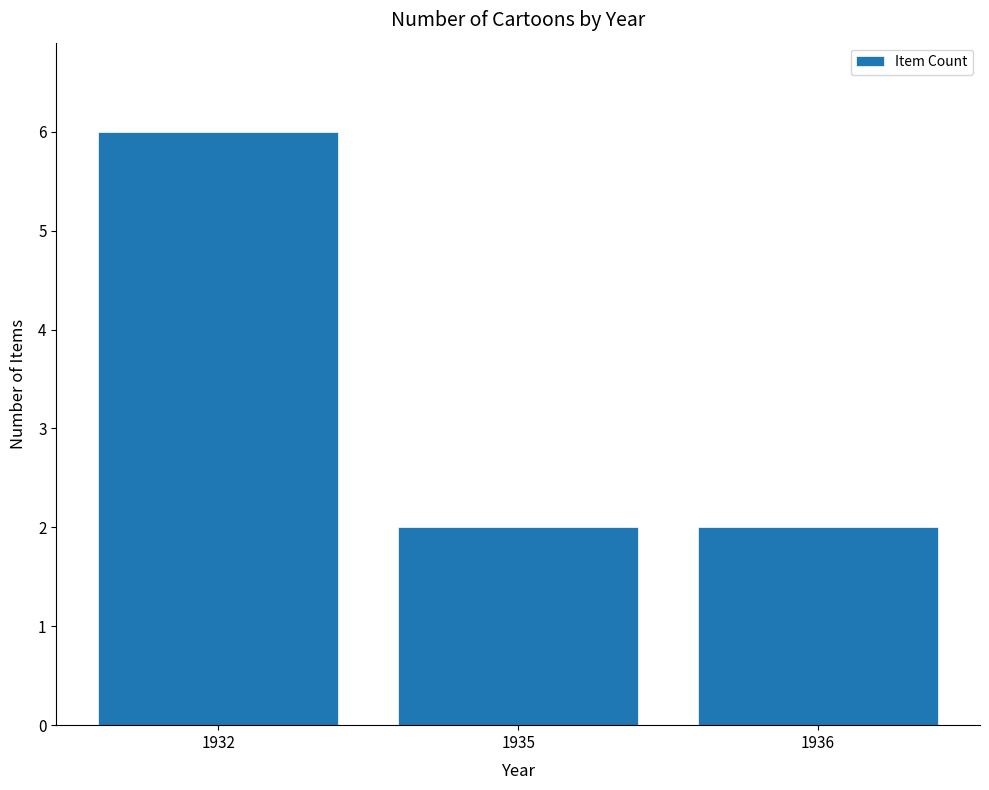

How many data points does each series have?

3